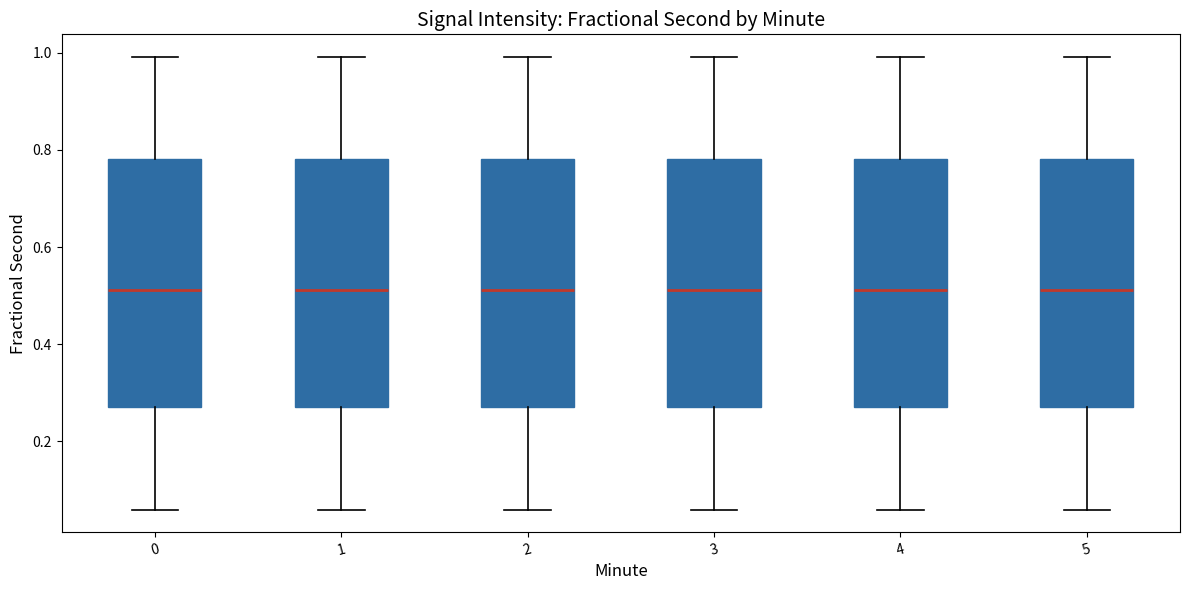

Reading left to right, transcribe this box plot: for each box, give where its median line is, the range the box spans, and where its two whiskers end, as read against the y-axis. The values are not printed on the chart, so give them approximately, as read against the axis.

0: median 0.52, box 0.28 to 0.78, whiskers 0.06 to 1.00
1: median 0.52, box 0.28 to 0.78, whiskers 0.06 to 1.00
2: median 0.52, box 0.28 to 0.78, whiskers 0.06 to 1.00
3: median 0.52, box 0.28 to 0.78, whiskers 0.06 to 1.00
4: median 0.52, box 0.28 to 0.78, whiskers 0.06 to 1.00
5: median 0.52, box 0.28 to 0.78, whiskers 0.06 to 1.00